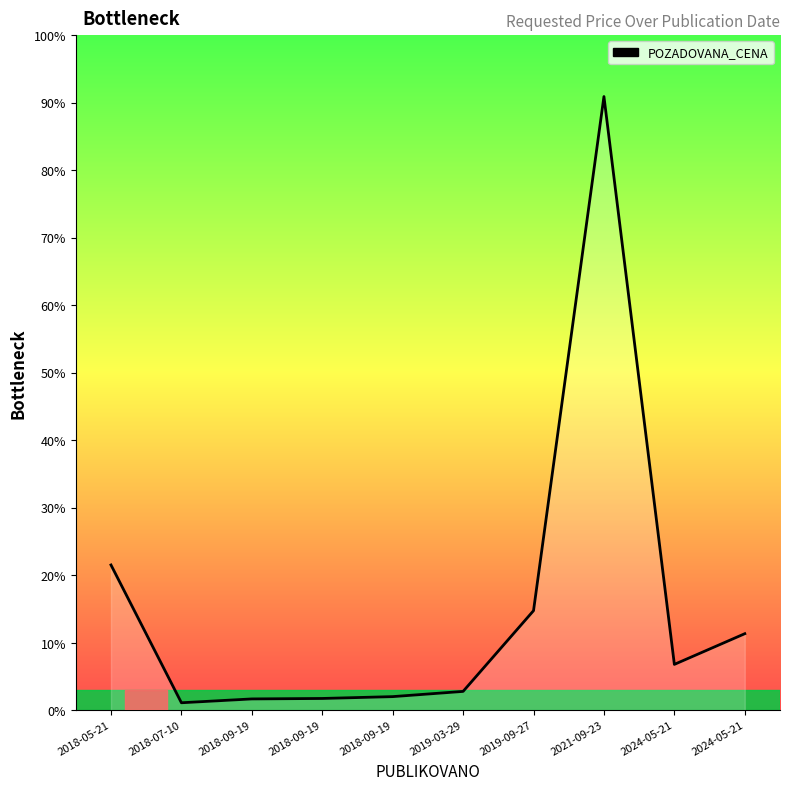

Is this an area chart (filled region under the line)?

Yes